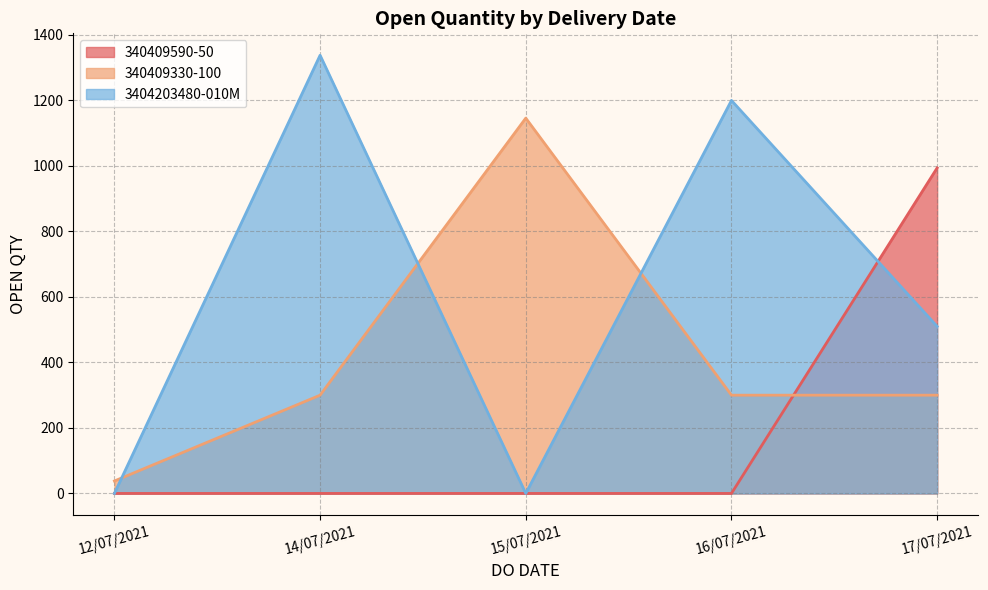

Which category has the highest value across all series?

14/07/2021